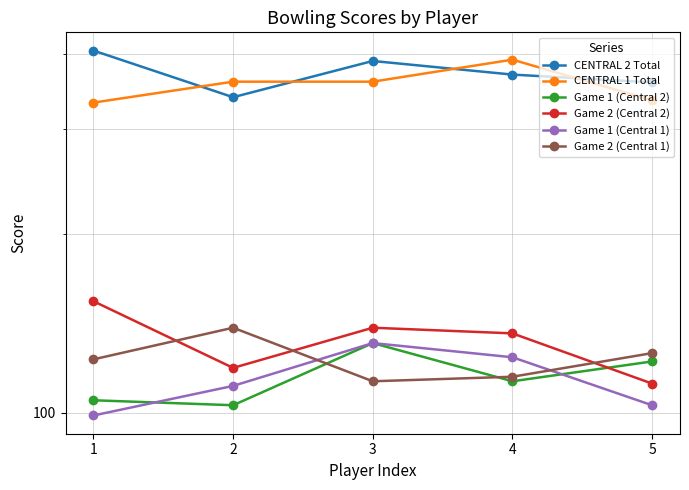

Rank the series at 2 from highest to lowest value.

CENTRAL 1 Total, CENTRAL 2 Total, Game 2 (Central 1), Game 2 (Central 2), Game 1 (Central 1), Game 1 (Central 2)